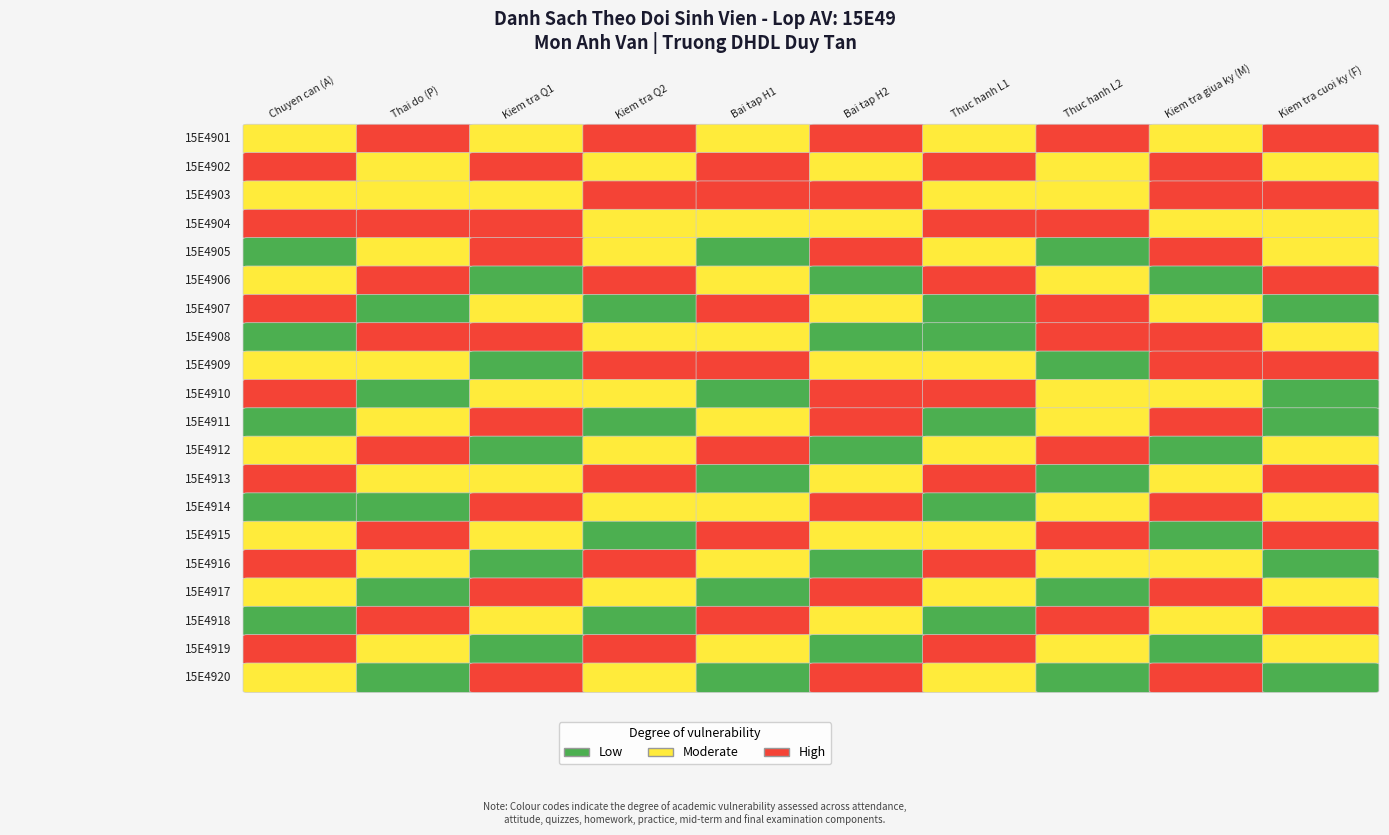

At how many categories does at least one series exceed 1?

10